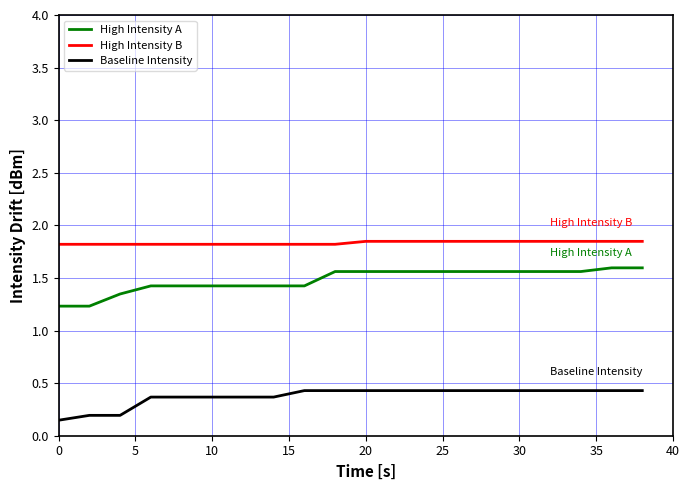

What is the sum of all Baseline Intensity values?

7.5